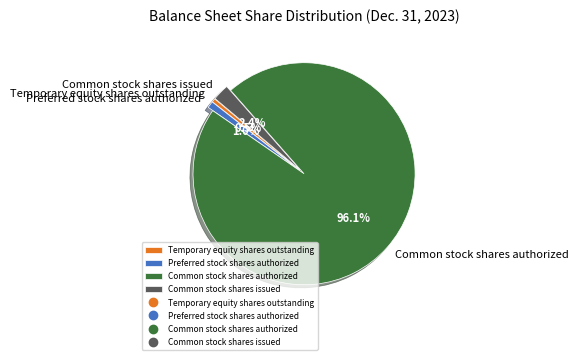

To the nearest percent, what is the average slice percentage?

25%